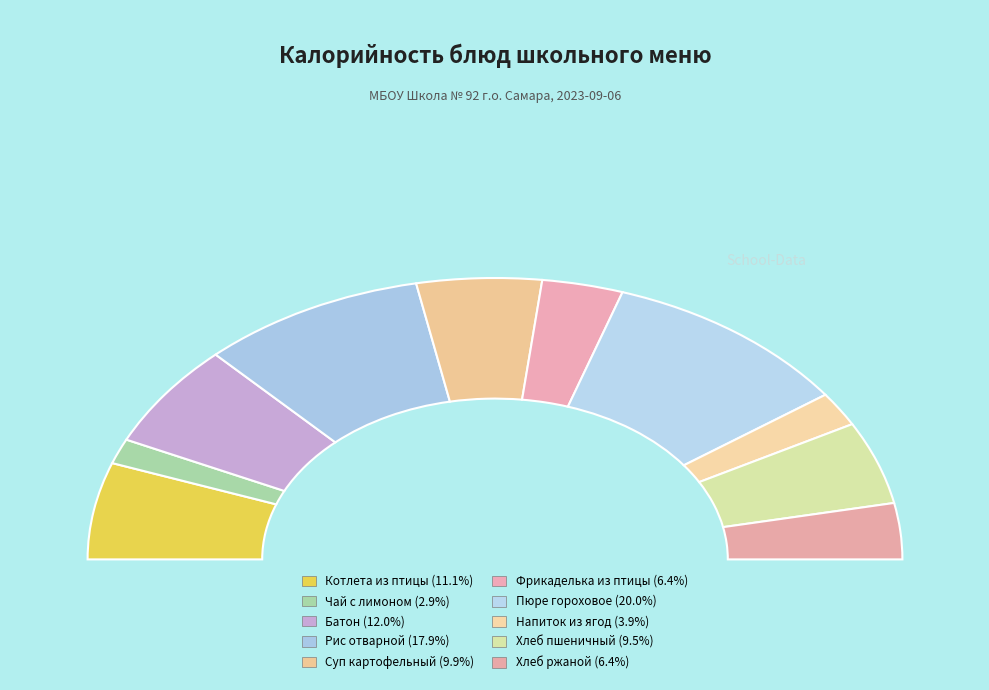

Rank the categories by value from highest to lowest.

Пюре гороховое, Рис отварной, Батон, Котлета рубленая из птицы с соусом, Суп картофельный с макаронными изделиями, Хлеб пшеничный, Фрикаделька из птицы с соусом, Хлеб ржаной, Напиток из свежих ягод с яблоками, Чай с лимоном